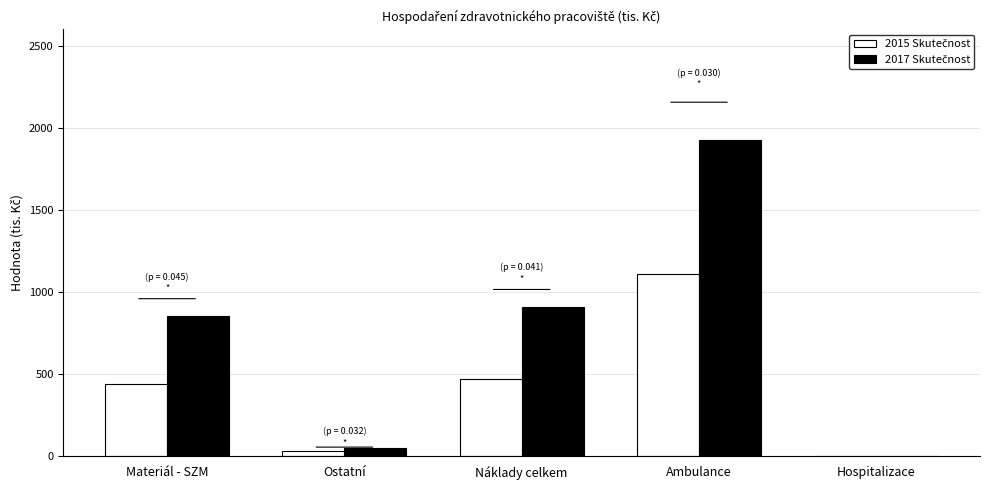

What is the greatest value displayed?

1926.7